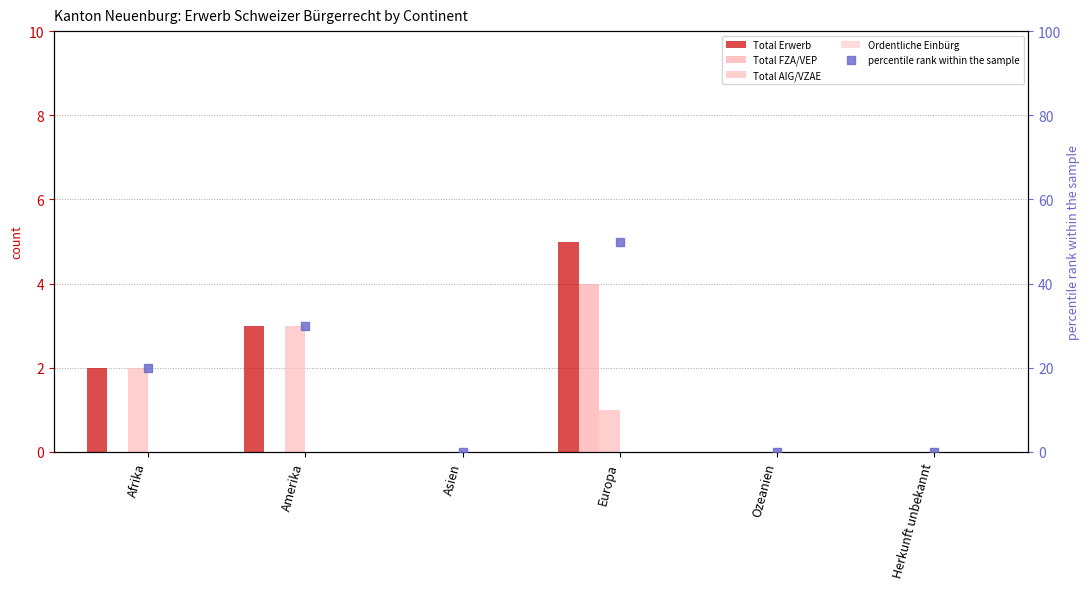

Which series has the largest total across all categories?

percentile rank within the sample